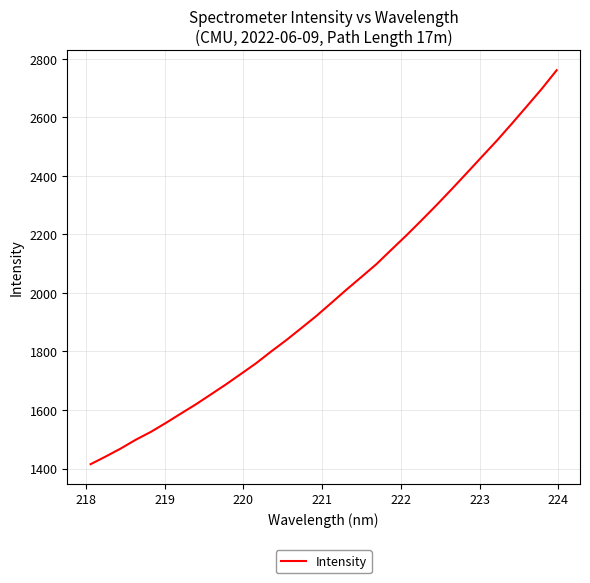

What is the minimum value shown in the chart?

1414.8